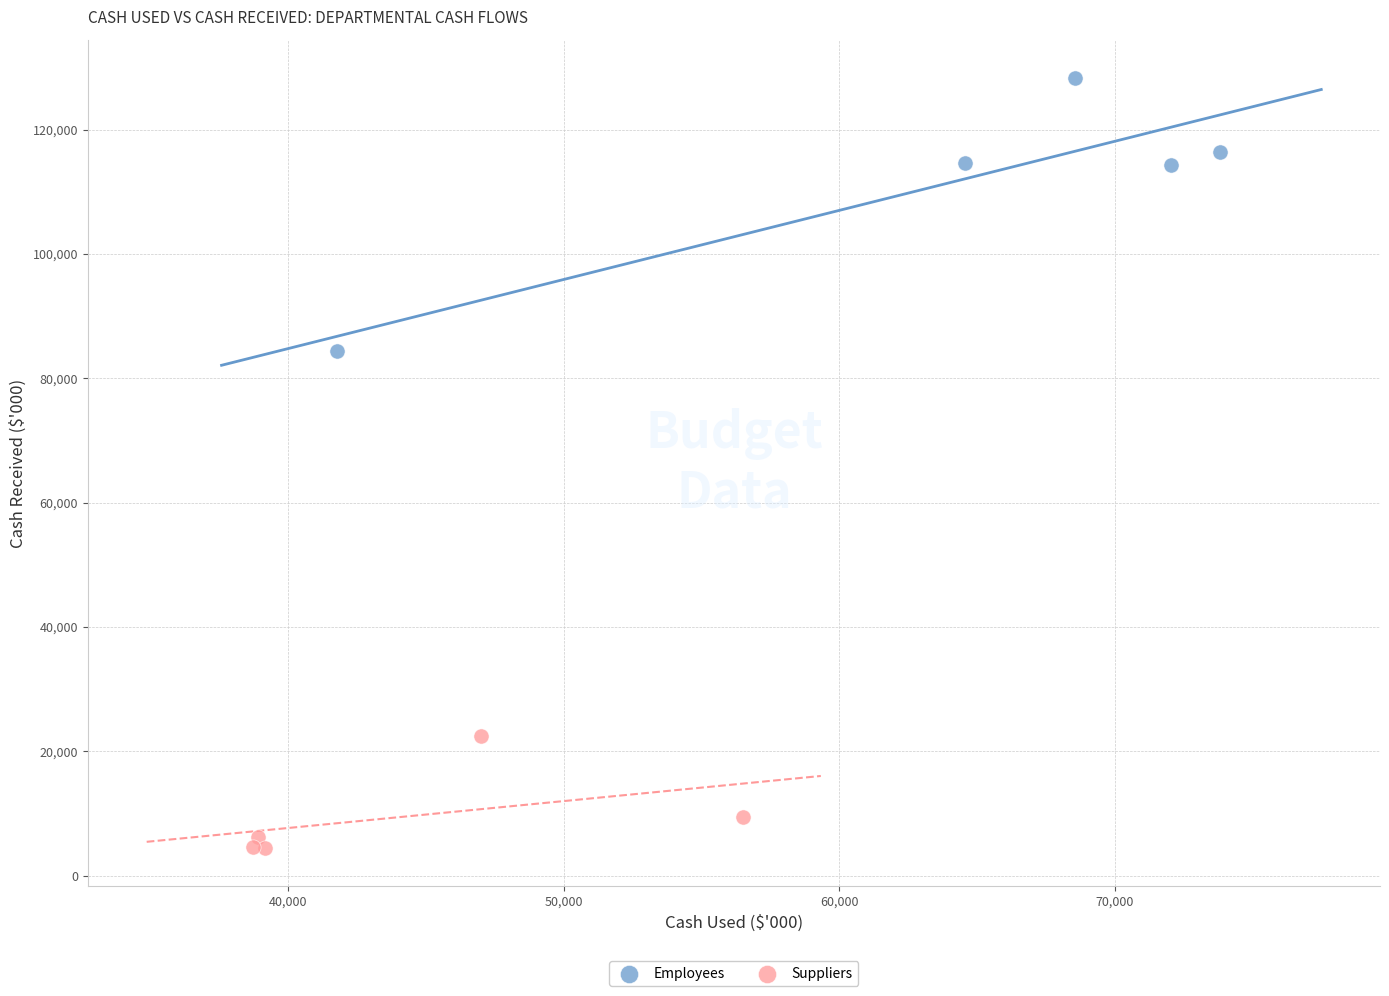

Which series contains the highest Y value?

Employees